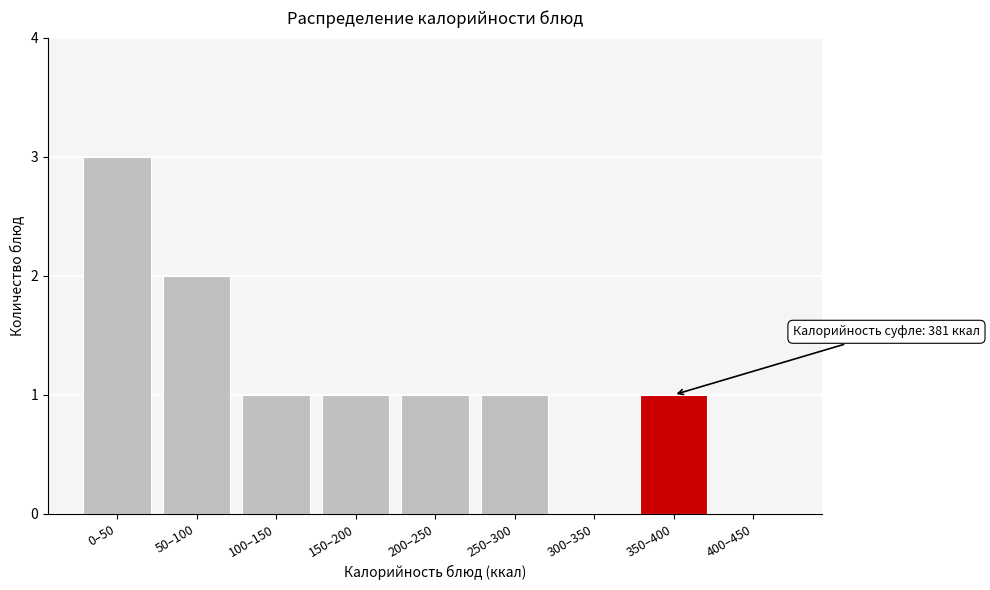

Reading left to right, extract all data points from this chart.

0–50=3	50–100=2	100–150=1	150–200=1	200–250=1	250–300=1	300–350=0	350–400=1	400–450=0